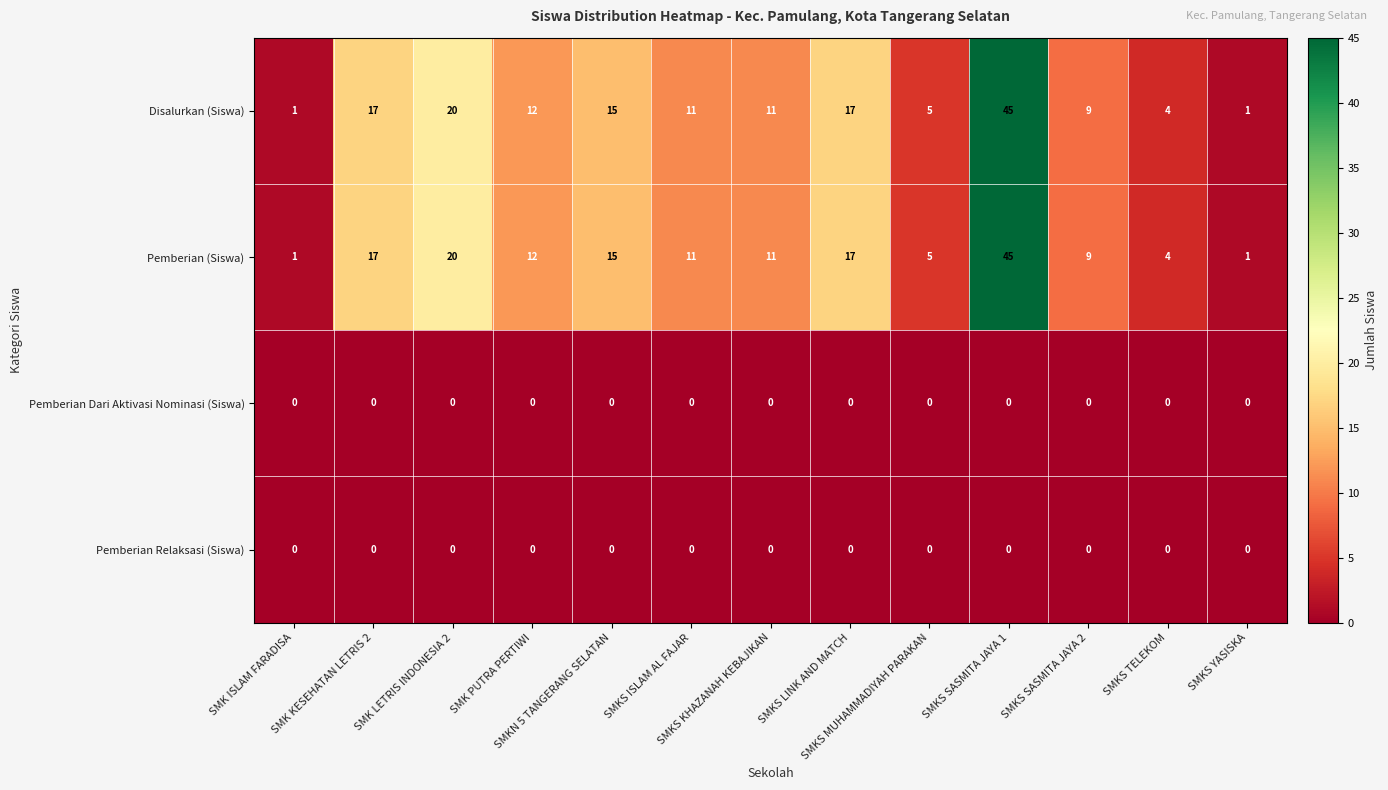

What is the sum of all Pemberian (Siswa) values?

168